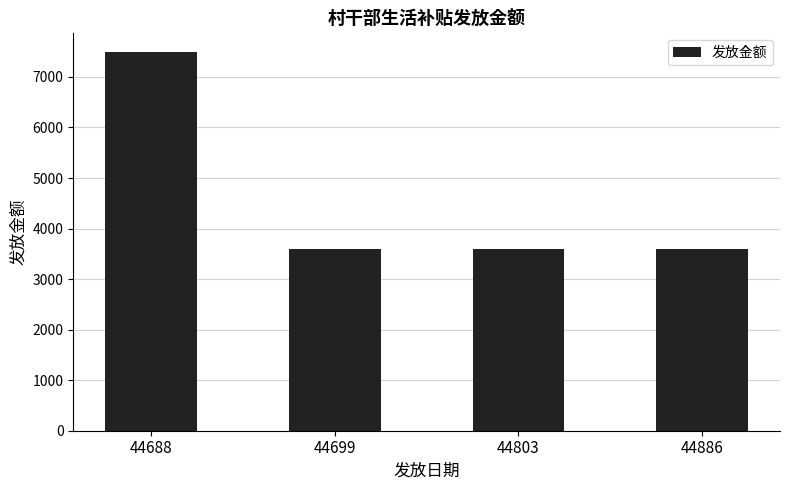

What is the average value?

4572